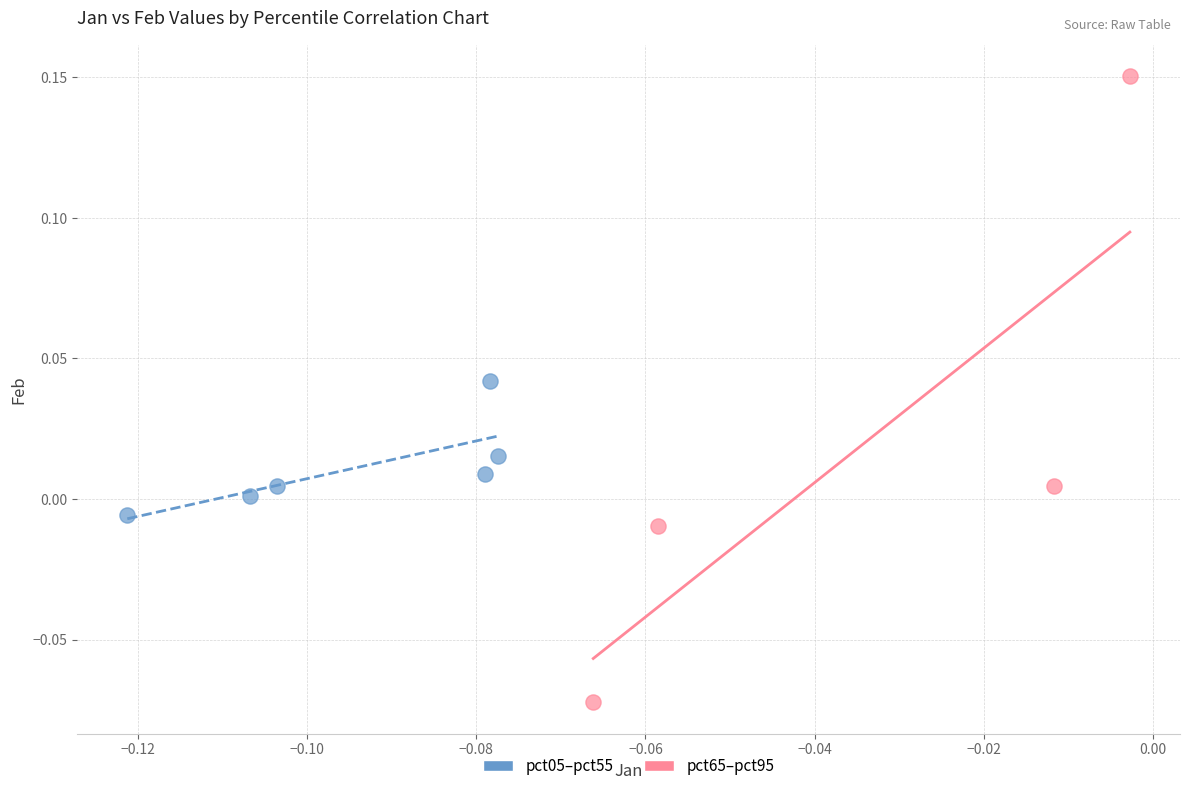

Which series has the largest Y range (max minus min)?

pct65–pct95